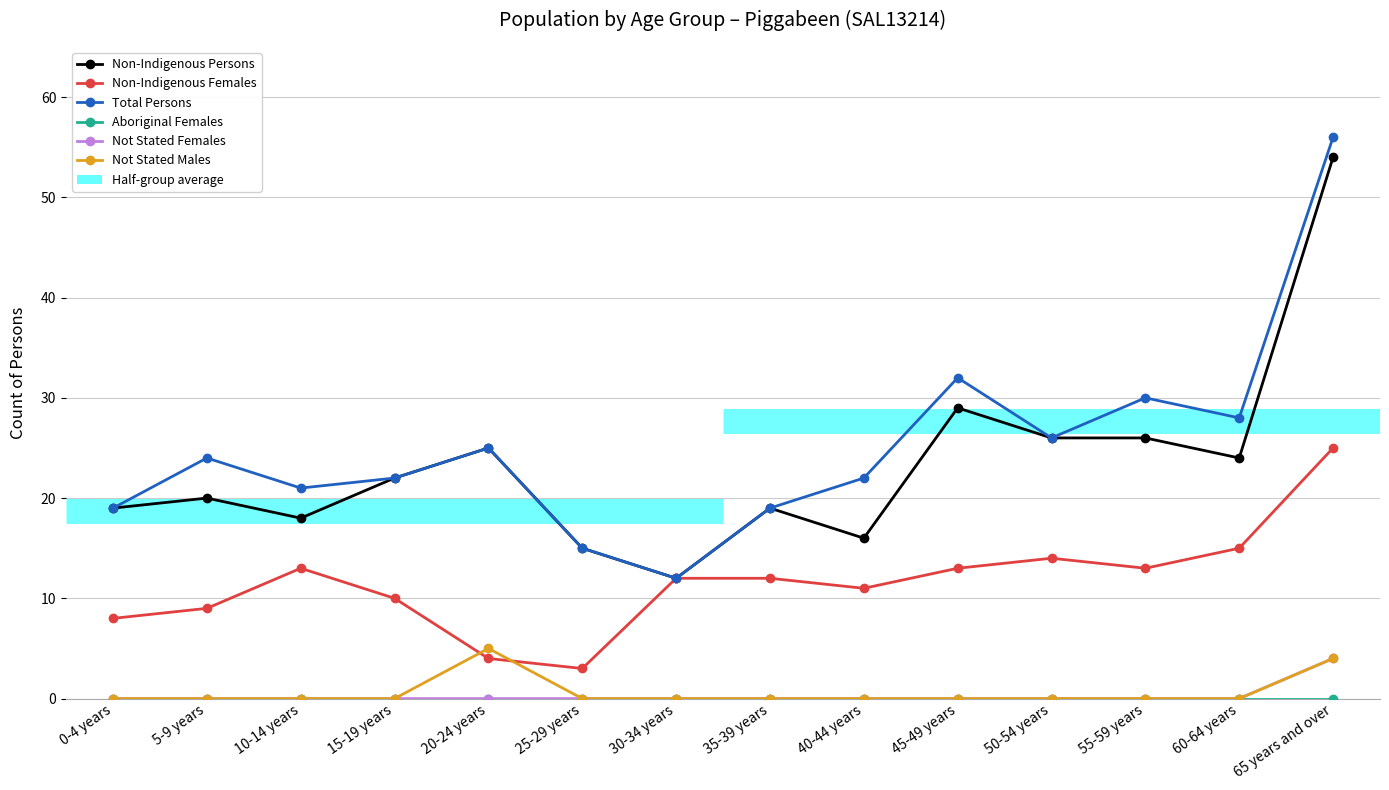

Between 10-14 years and 35-39 years, which is larger?

35-39 years